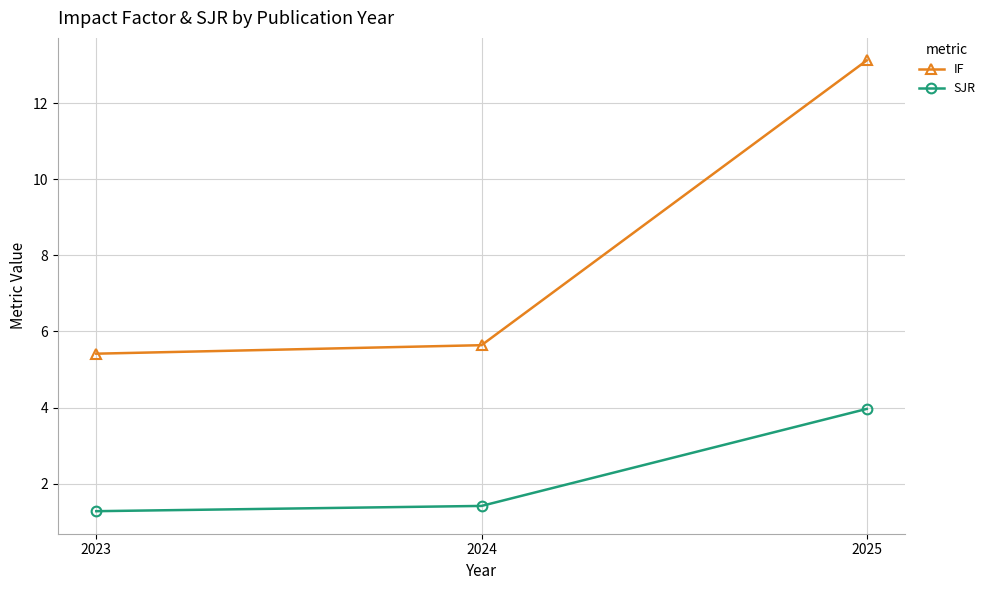

At which category is the sum across all series the highest?

2025